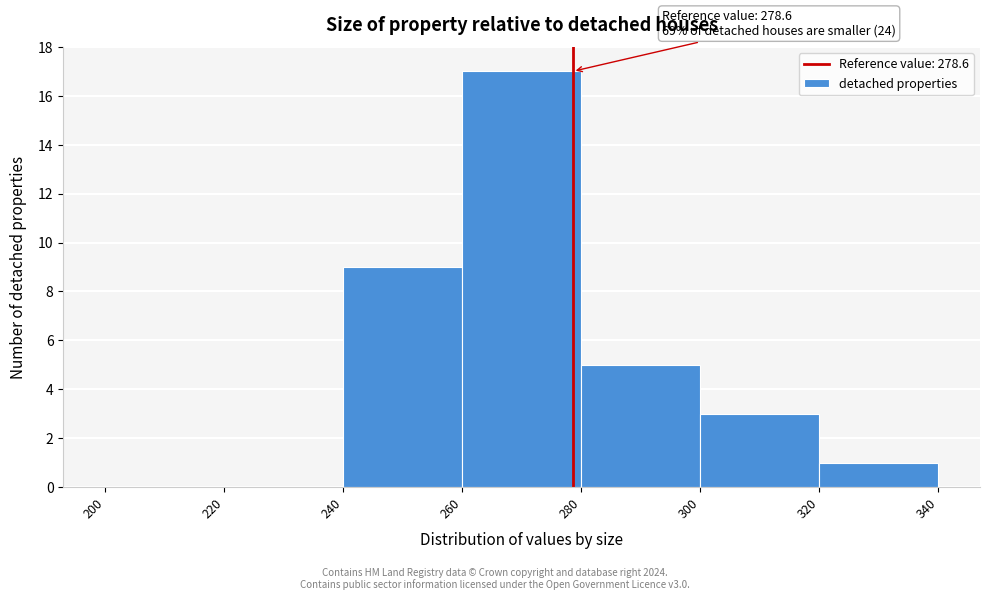

Over which range of the x-axis is the bar tallest?

260 to 280